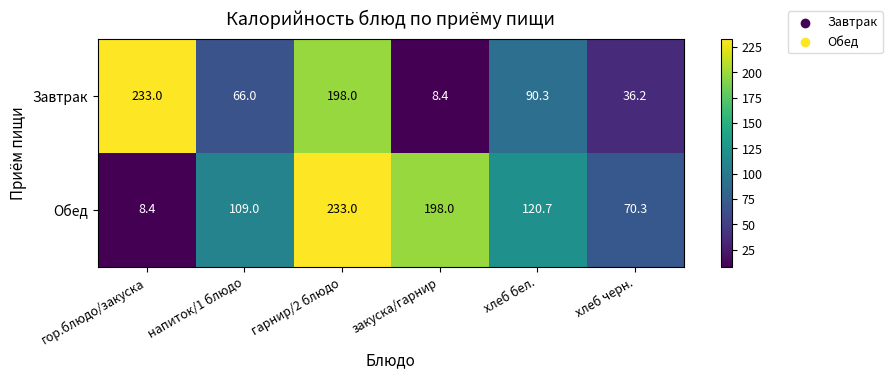

Which series has the largest total across all categories?

Обед